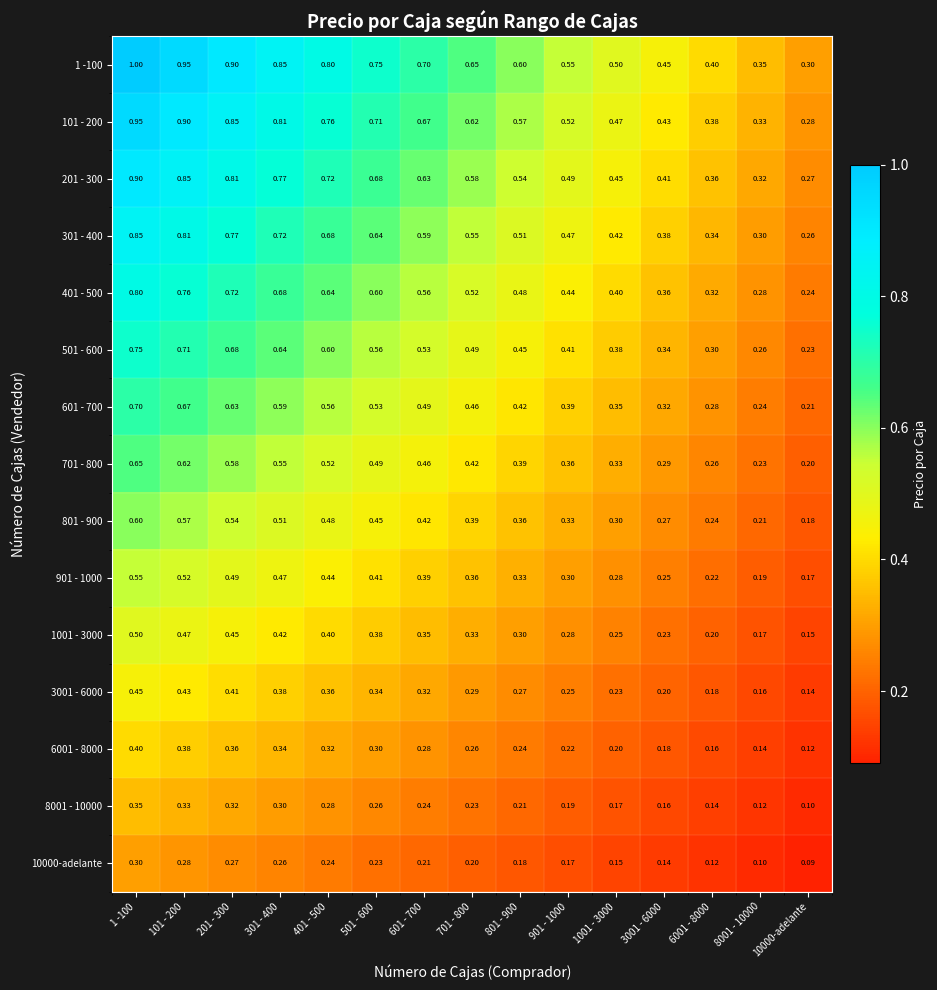

Is the value of 6001 - 8000 at 1001 - 3000 greater than the value of 701 - 800 at 1 -100?

No